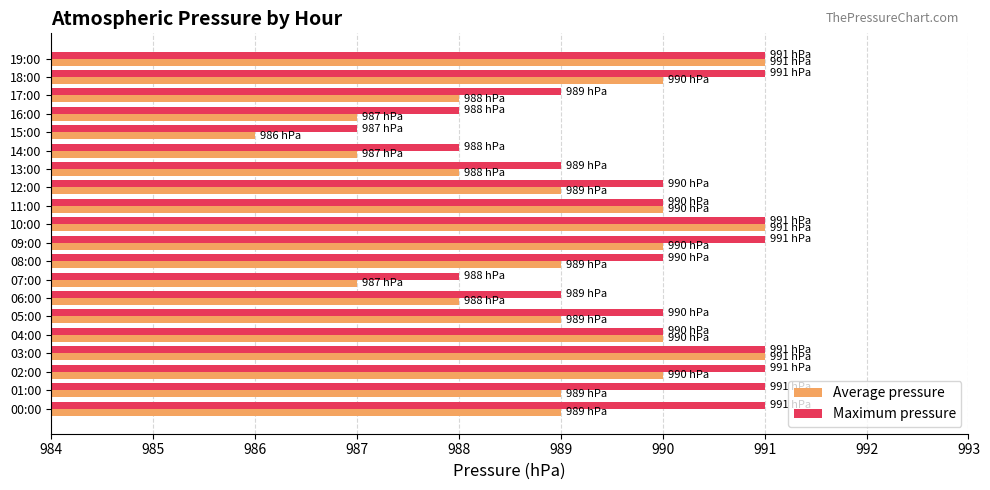

What is the maximum value for Average pressure?

991